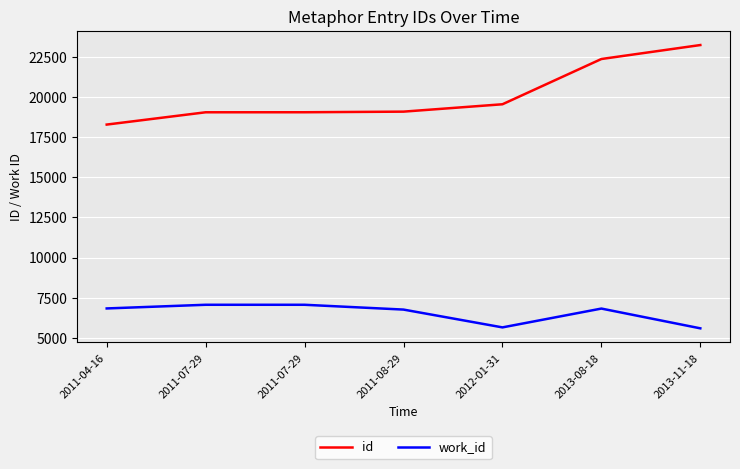

List the labels in order of id value, largest first.

2013-11-18, 2013-08-18, 2012-01-31, 2011-08-29, 2011-07-29, 2011-07-29, 2011-04-16